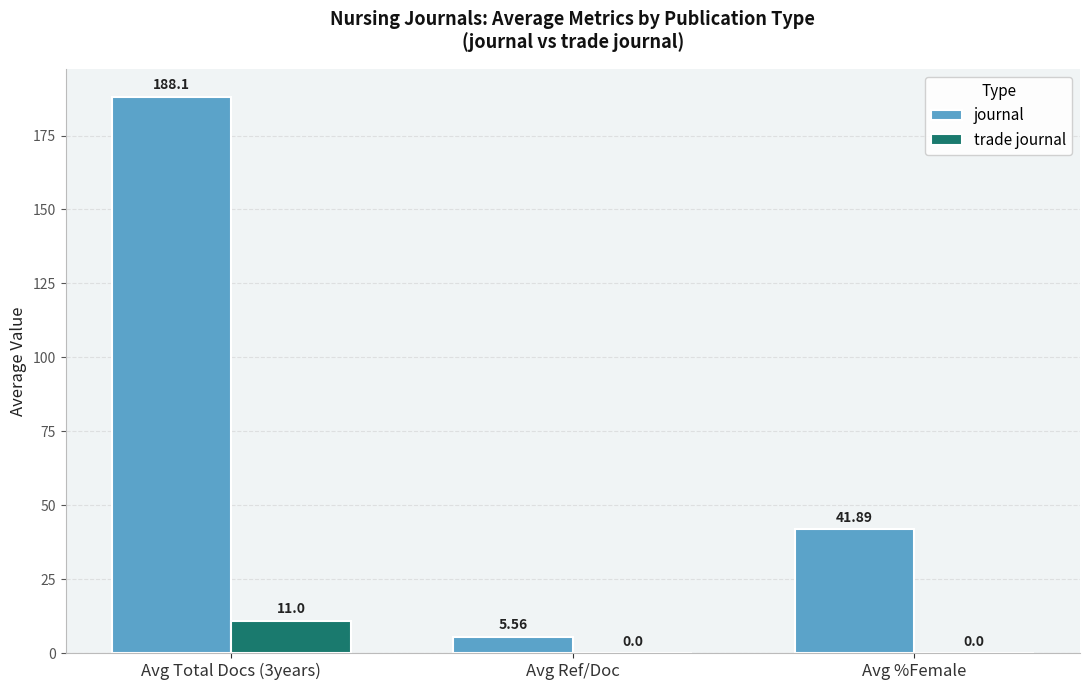

At which category is the sum across all series the highest?

Avg Total Docs (3years)